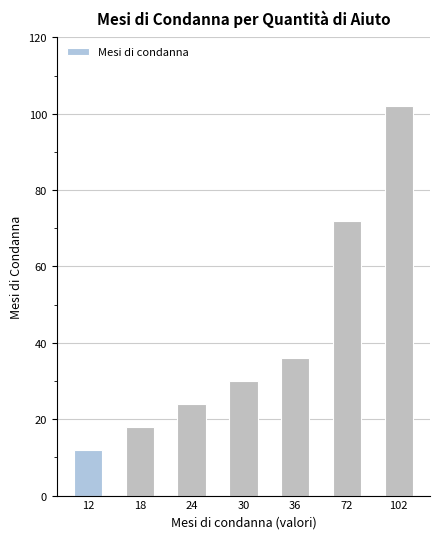

Reading right to left, list all the values displayed in this chart.

102=102	72=72	36=36	30=30	24=24	18=18	12=12